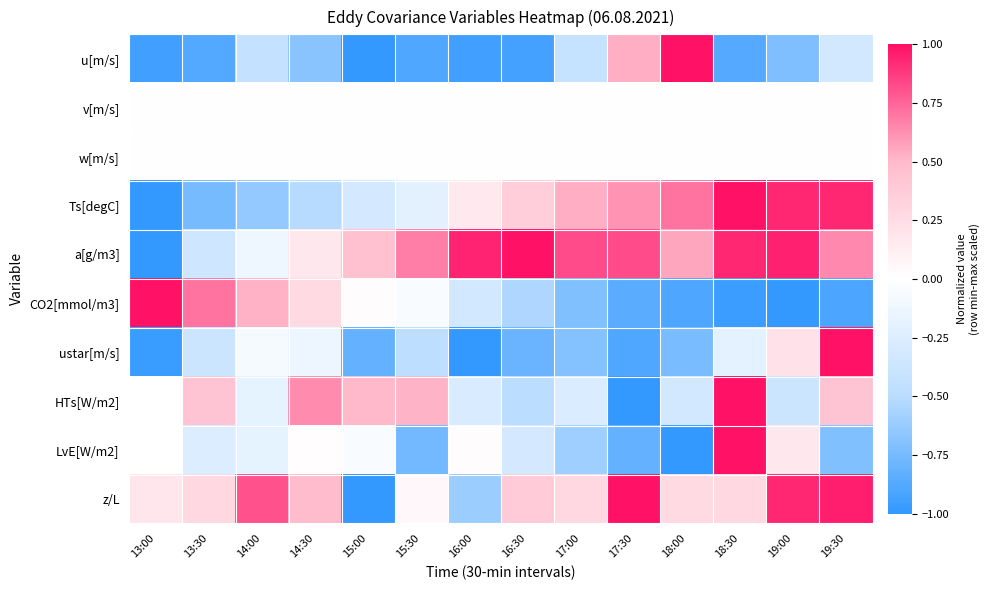

Is it true that LvE[W/m2] equals -0.8 at 17:30?

True